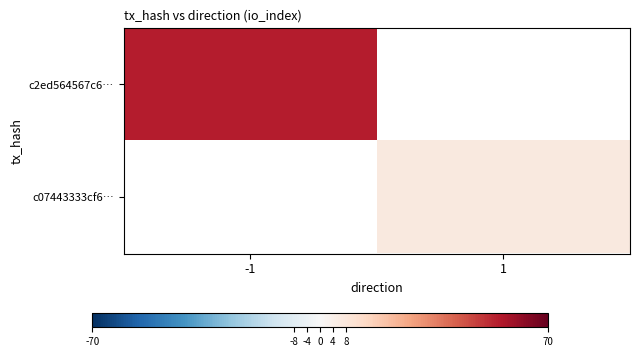

Rank the categories by c2ed564567c6… value from lowest to highest.

1, -1